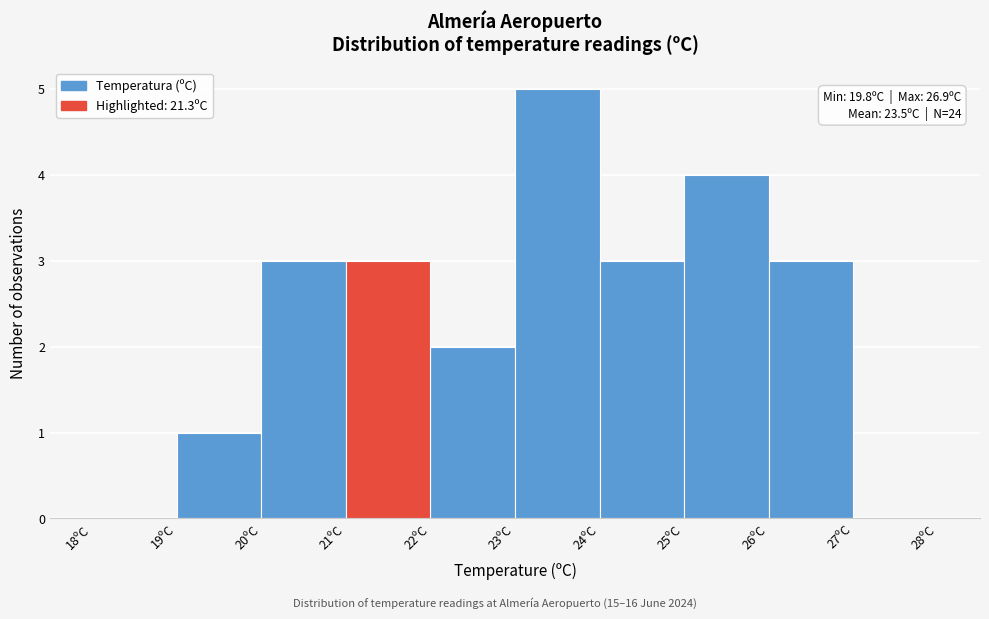

Over which range of the x-axis is the bar tallest?

23 to 24